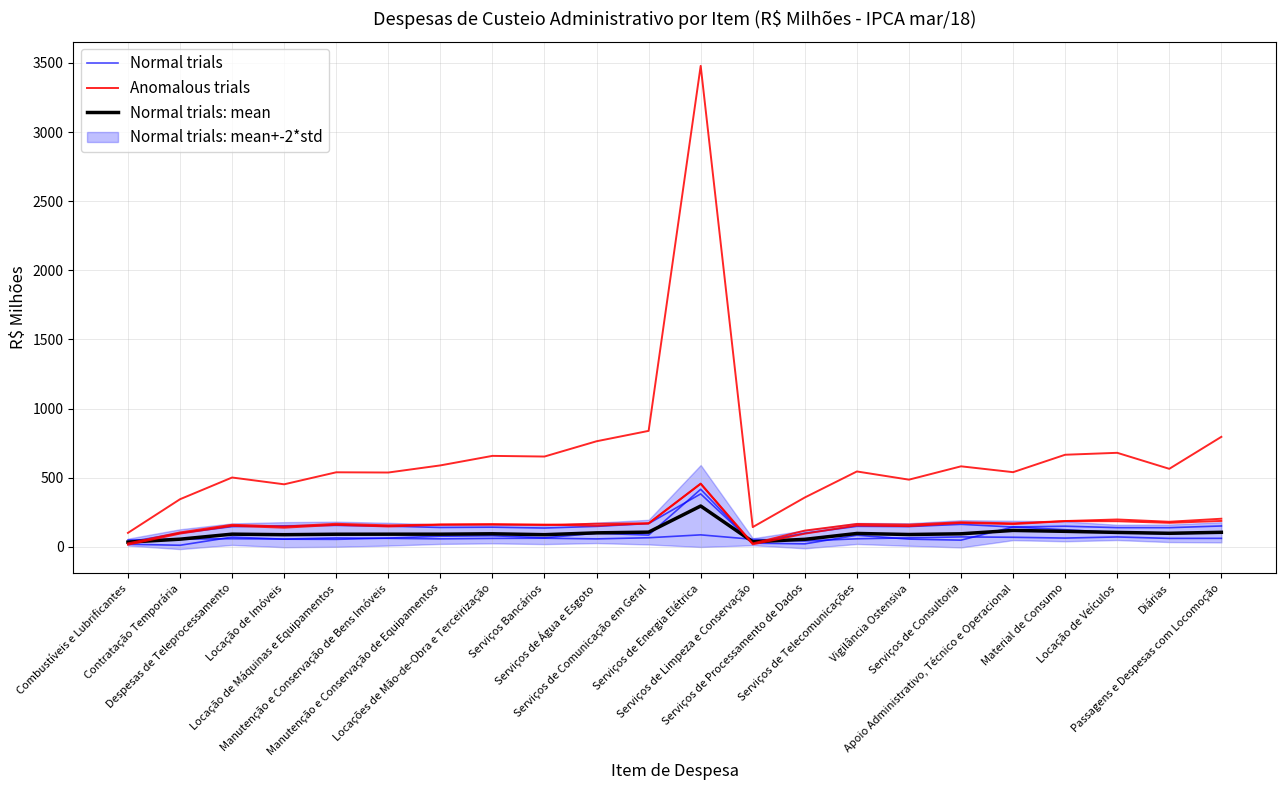

Does the chart have visible grid lines?

Yes